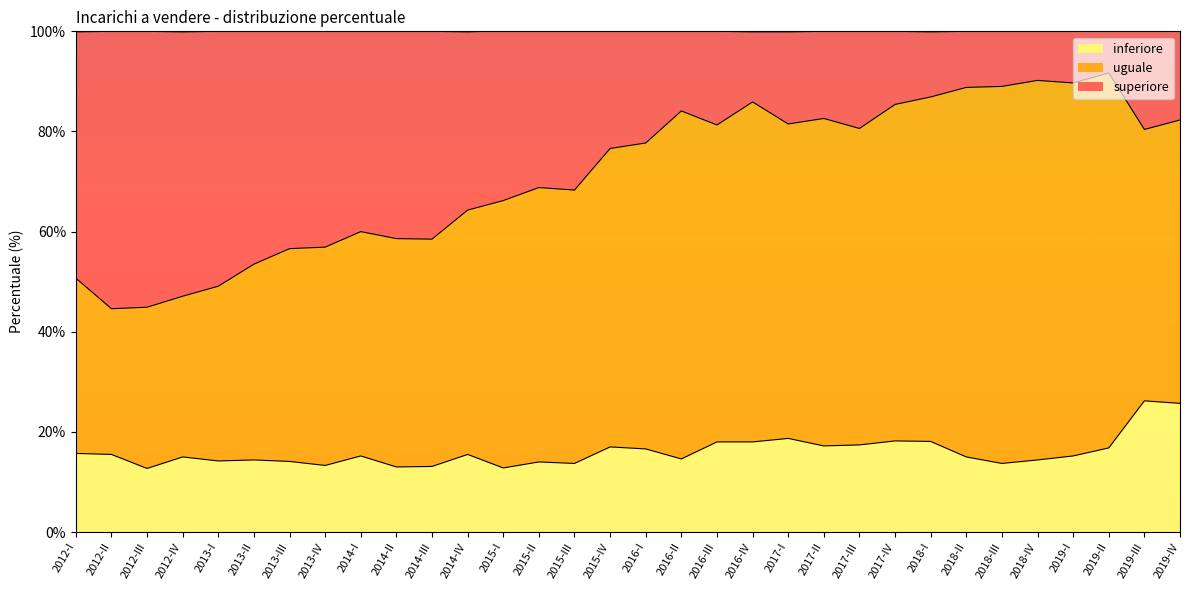

What is the label of the 16th point from the right?

2016-I